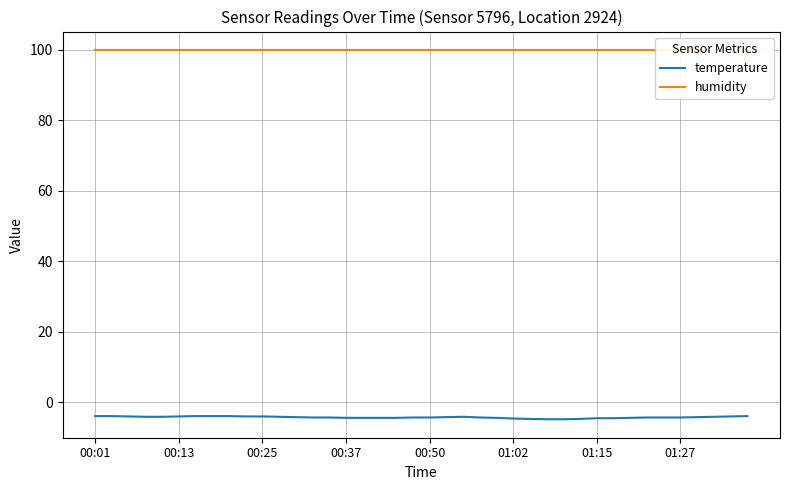

True or false: temperature and humidity intersect in this chart.

False